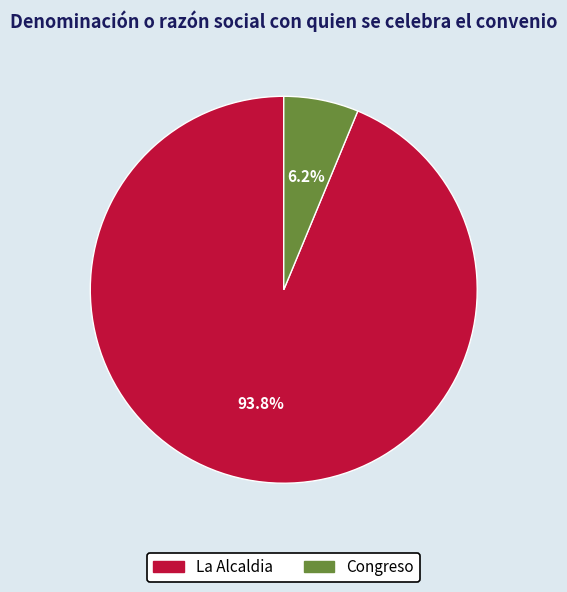

To the nearest percent, what is the average slice percentage?

50%